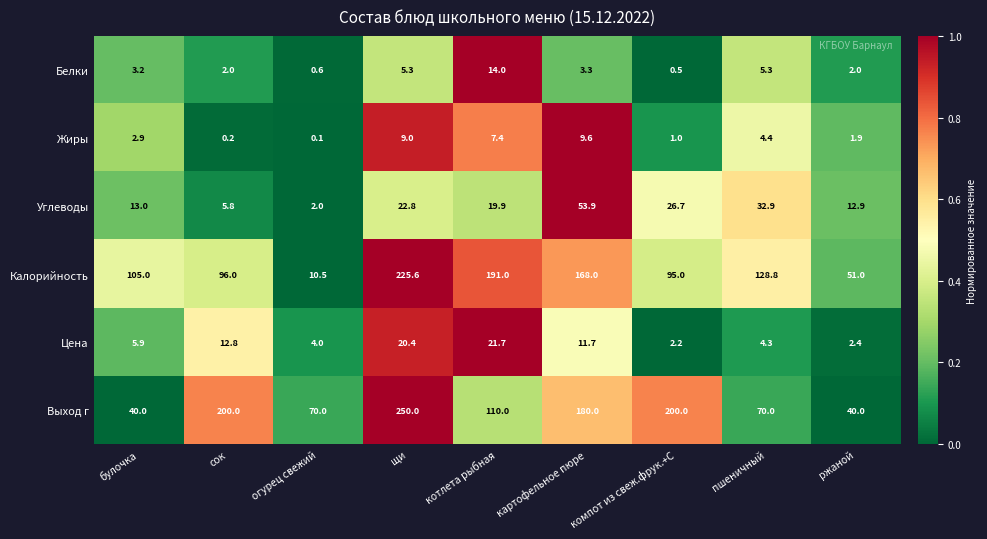

At компот из свеж.фрук.+С, list the series in order from largest to smallest.

Выход г, Калорийность, Углеводы, Цена, Жиры, Белки